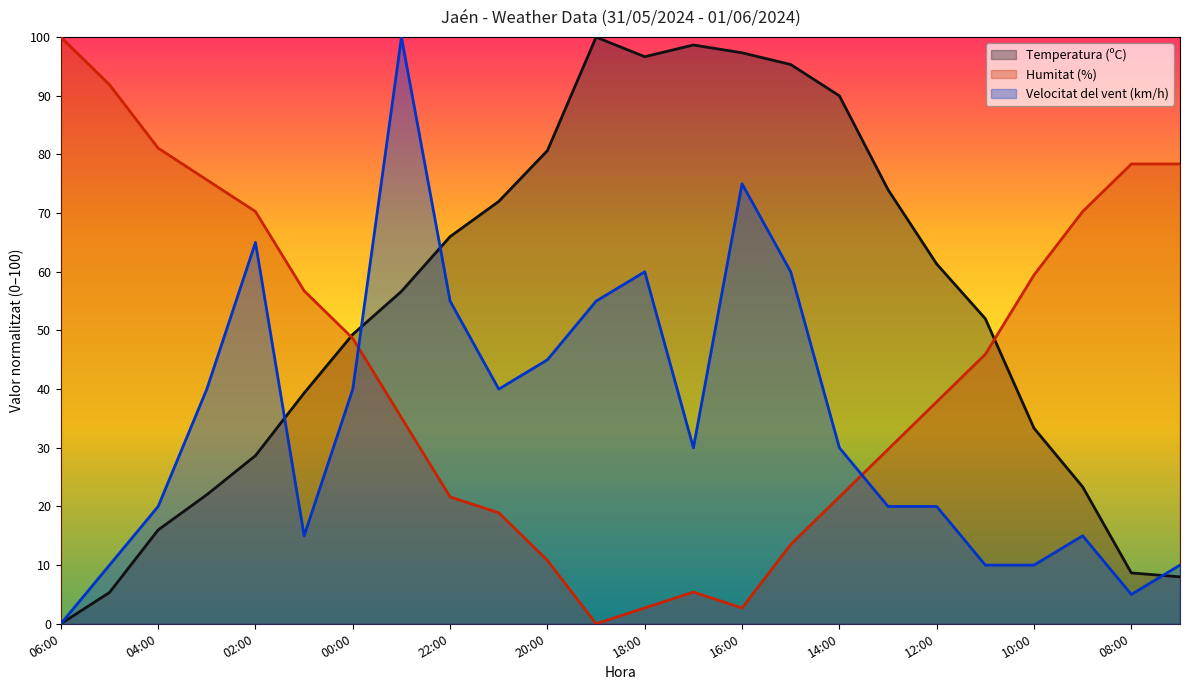

What is the average value of the Humitat (%) series?

44.0